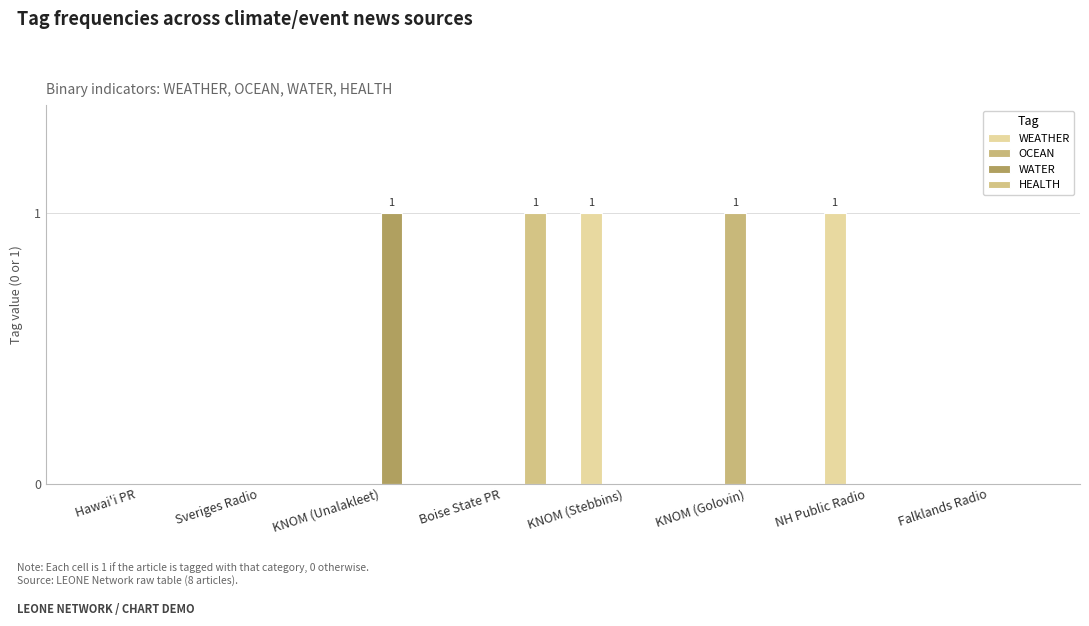

The value of HEALTH at KNOM (Stebbins) is 0. True or false?

False